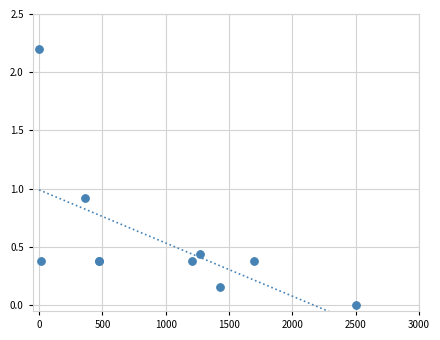

What Y value in the scatter plot is closest to 1?

0.9